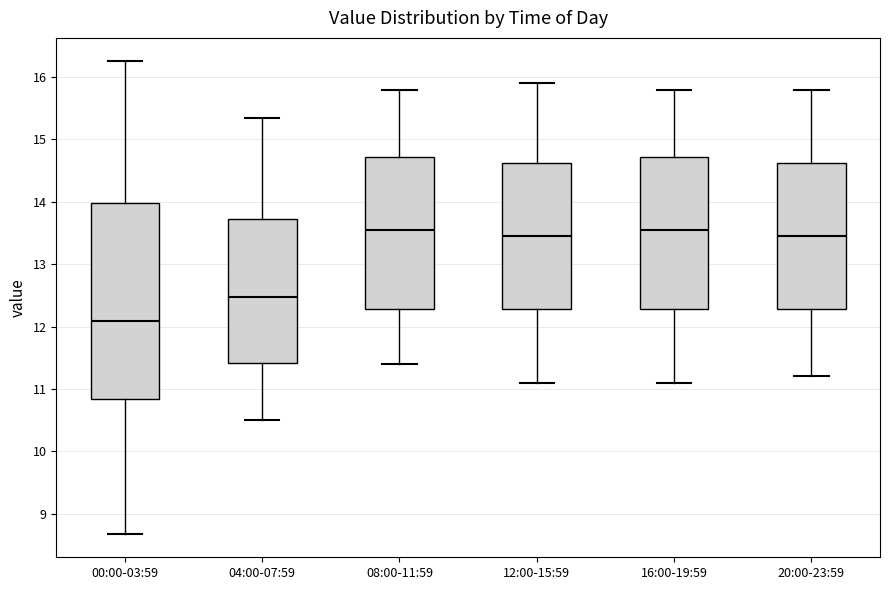

Reading left to right, transcribe this box plot: for each box, give where its median line is, the range the box spans, and where its two whiskers end, as read against the y-axis. The values are not printed on the chart, so give them approximately, as read against the axis.

00:00-03:59: median 12.1, box 10.8 to 14.0, whiskers 8.7 to 16.3
04:00-07:59: median 12.5, box 11.4 to 13.7, whiskers 10.5 to 15.4
08:00-11:59: median 13.6, box 12.3 to 14.7, whiskers 11.4 to 15.8
12:00-15:59: median 13.5, box 12.3 to 14.6, whiskers 11.1 to 15.9
16:00-19:59: median 13.6, box 12.3 to 14.7, whiskers 11.1 to 15.8
20:00-23:59: median 13.5, box 12.3 to 14.6, whiskers 11.2 to 15.8